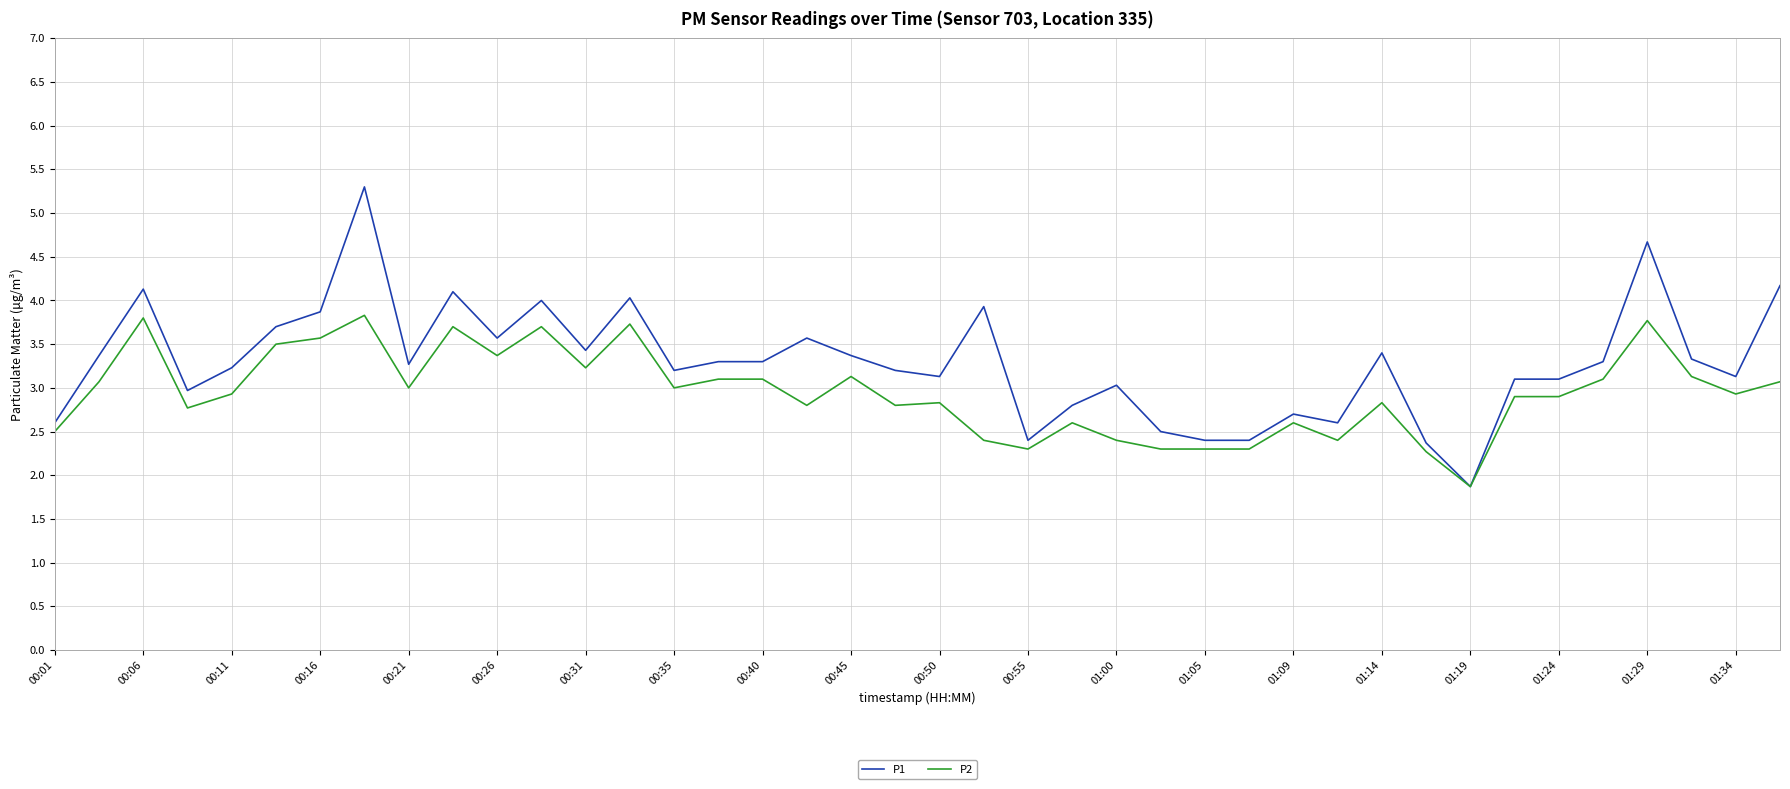

Which series has the largest range (max minus min)?

P1